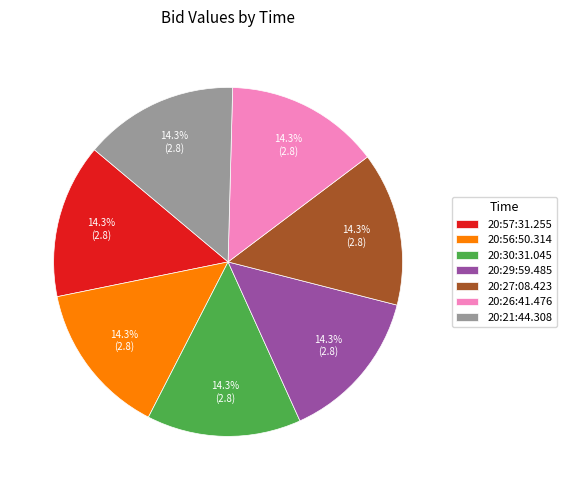

What percentage do 20:57:31.255 and 20:27:08.423 together represent?

28.6%